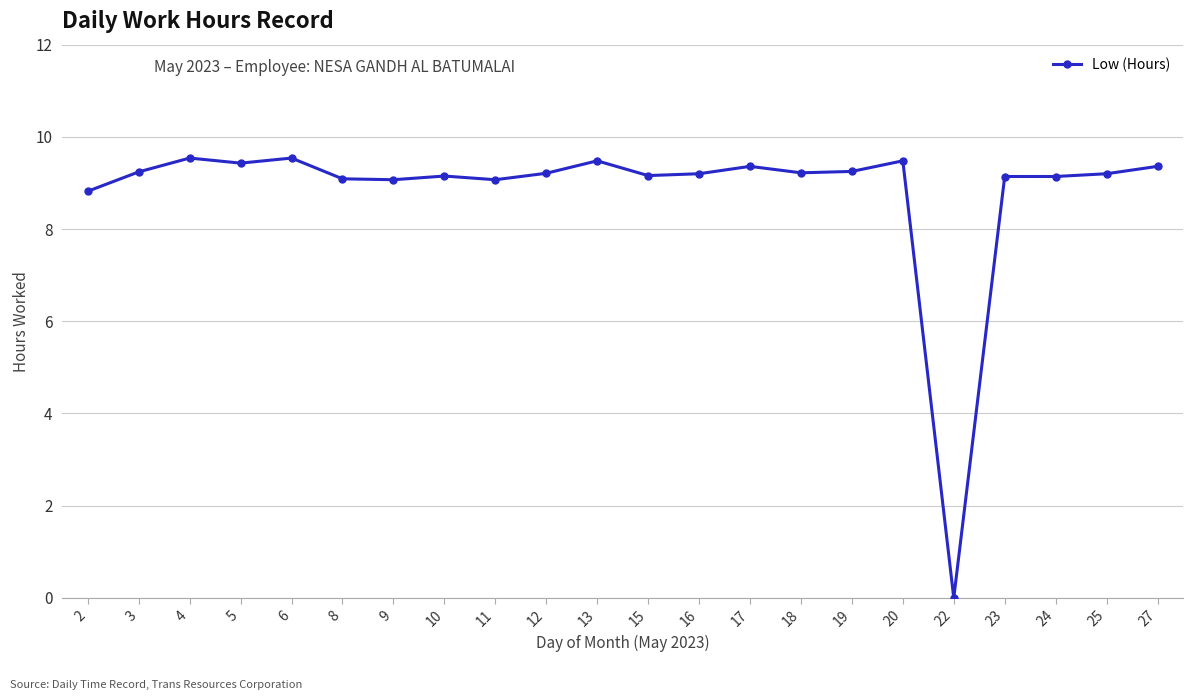

Between 6 and 16, which is larger?

6